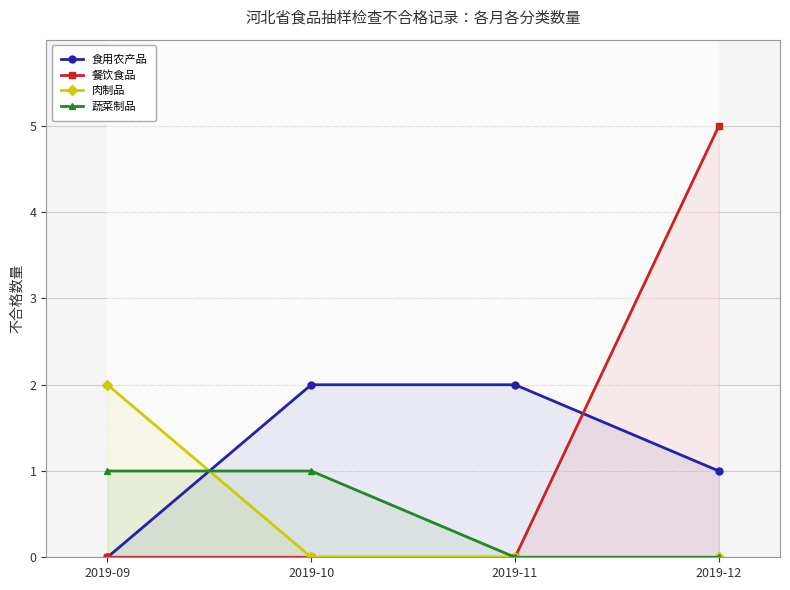

Is the value of 食用农产品 at 2019-11 greater than the value of 肉制品 at 2019-10?

Yes